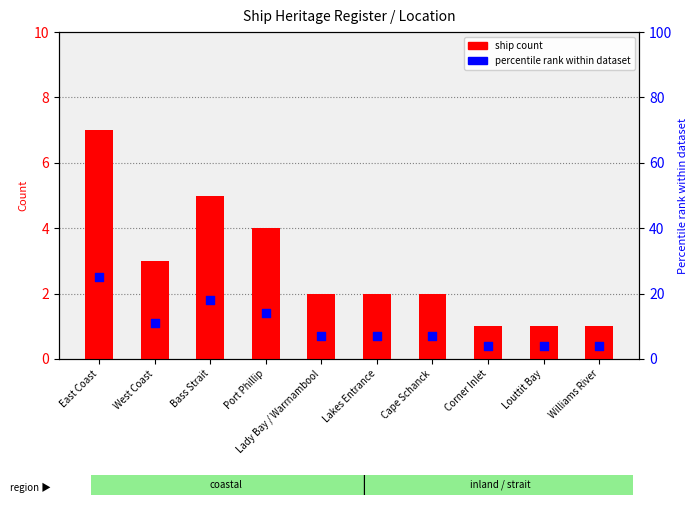

Which series has the largest total across all categories?

percentile rank within dataset